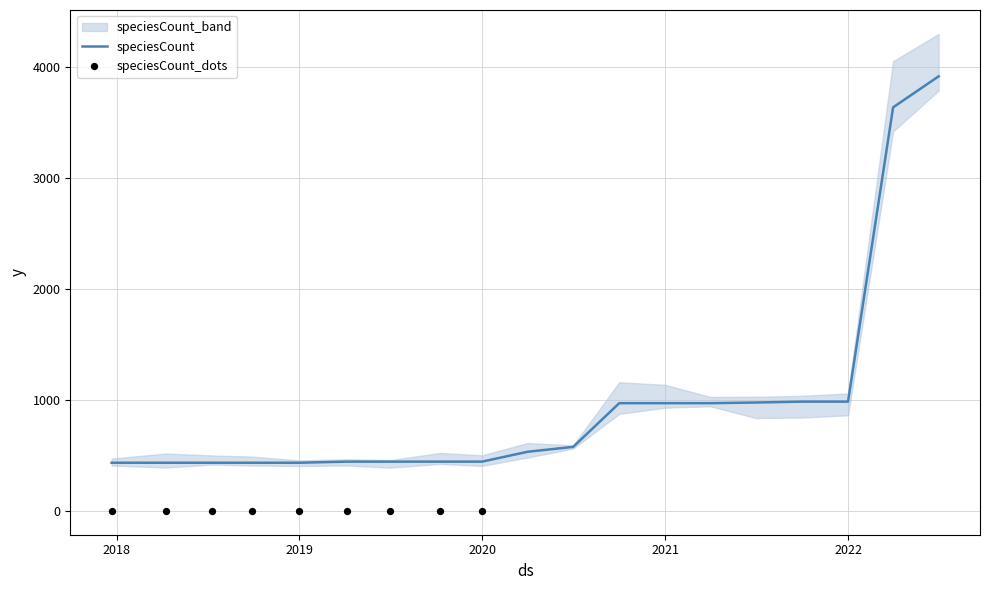

Which series has the widest spread of Y values?

speciesCount